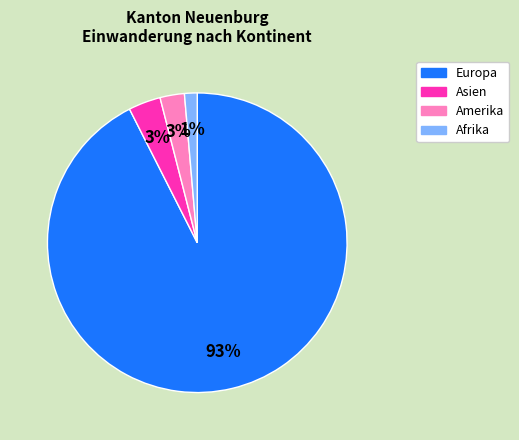

Combined, do Afrika and Asien account for over 50%?

No